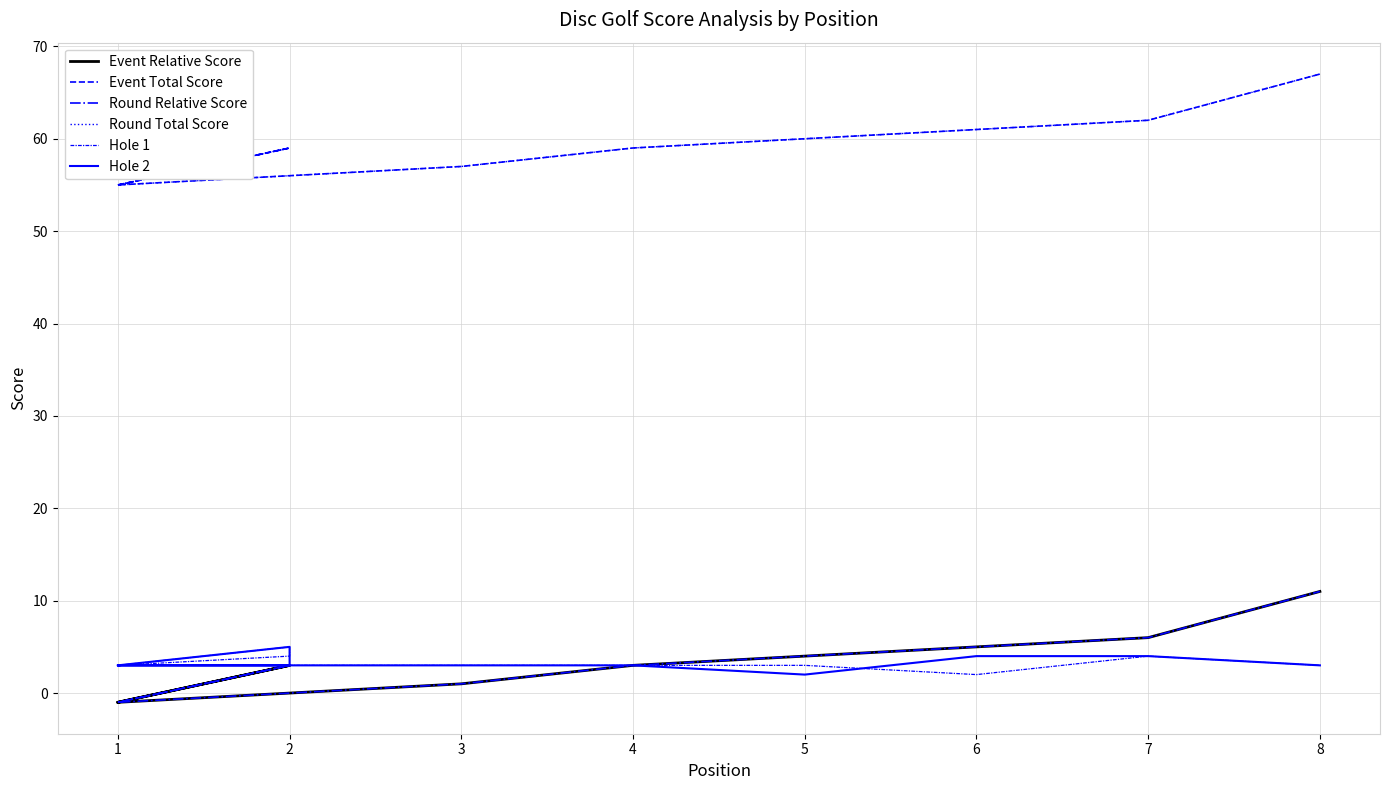

Which series changed the most between 5 and 6?

Hole 2